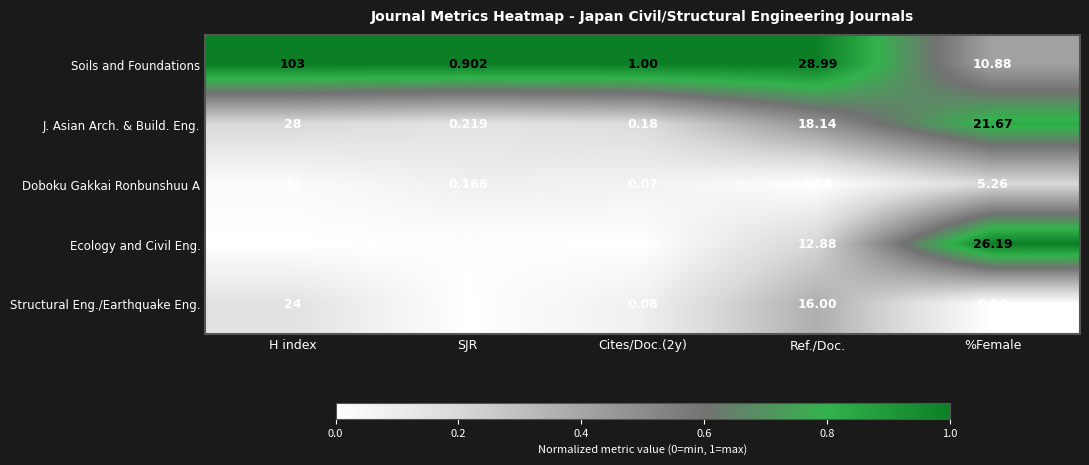

How many series are shown in this chart?

5